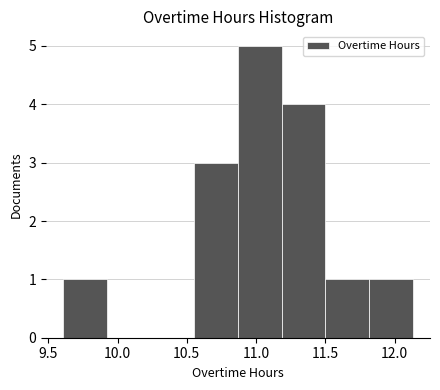

Which range on the x-axis has the tallest bar?

10.870 to 11.185